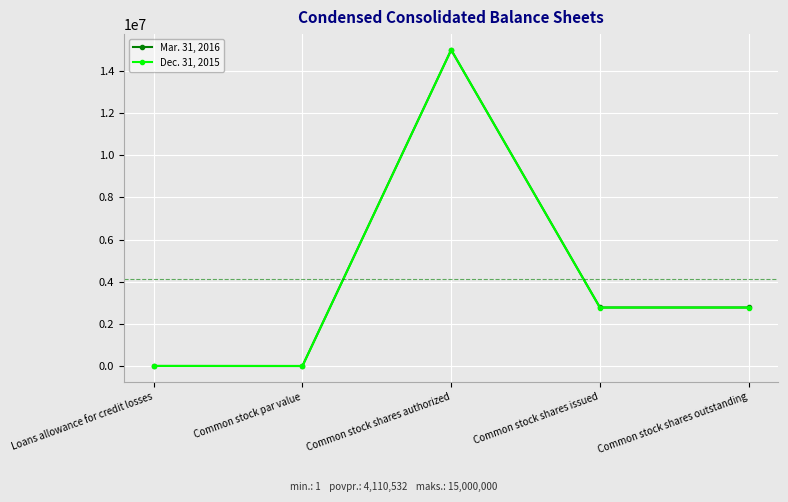

What are all the series names shown in the legend?

Mar. 31, 2016, Dec. 31, 2015